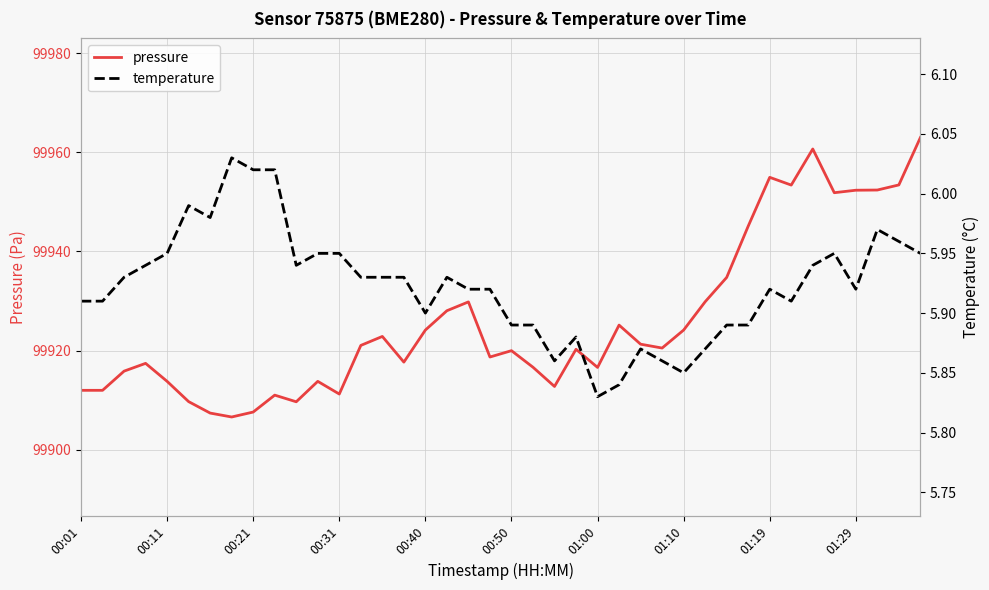

The value of pressure at 00:21 is 63661.3. True or false?

False